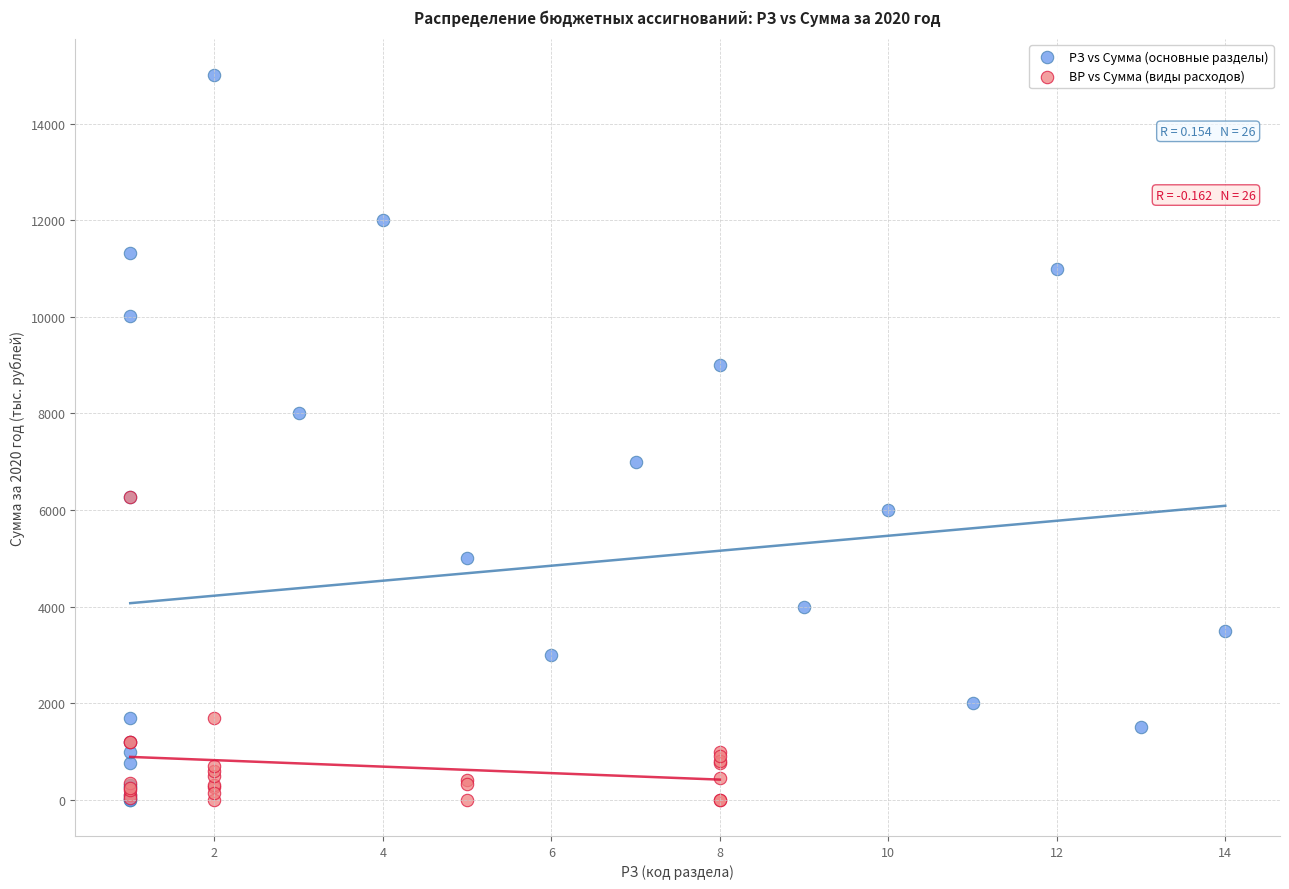

Which series contains the highest Y value?

РЗ vs Сумма (основные разделы)